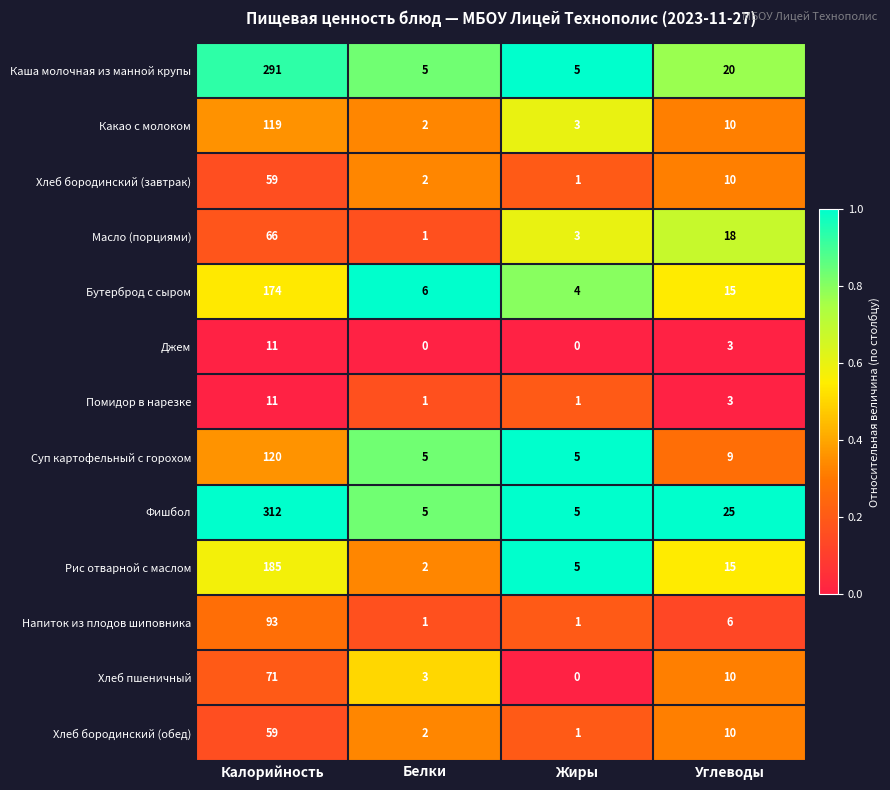

Rank the categories by Масло (порциями) value from lowest to highest.

Белки, Жиры, Углеводы, Калорийность